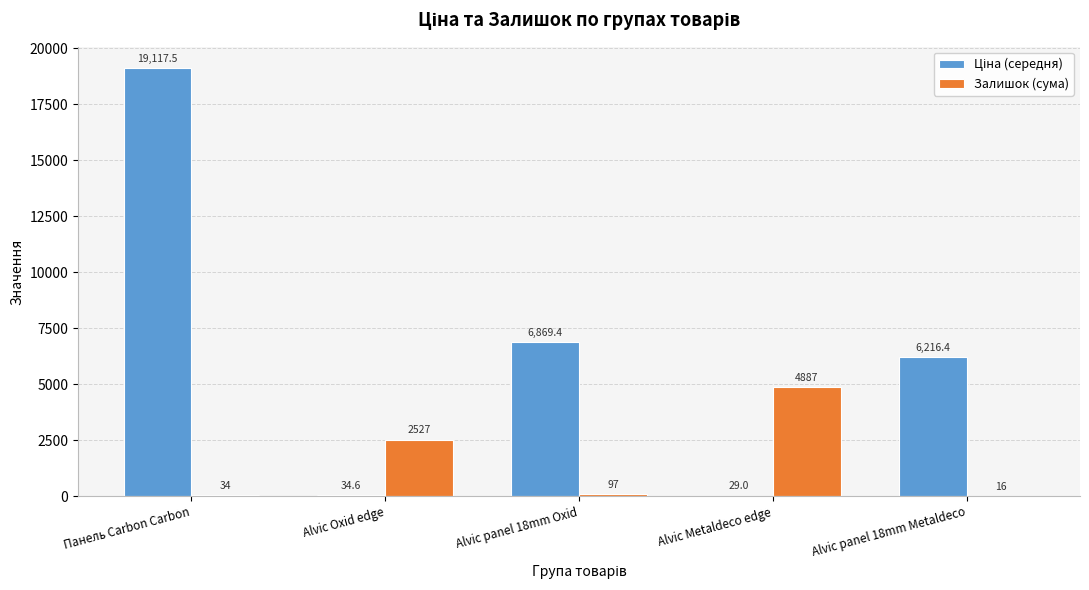

Which category has the highest value in the Залишок (сума) series?

Alvic Metaldeco edge